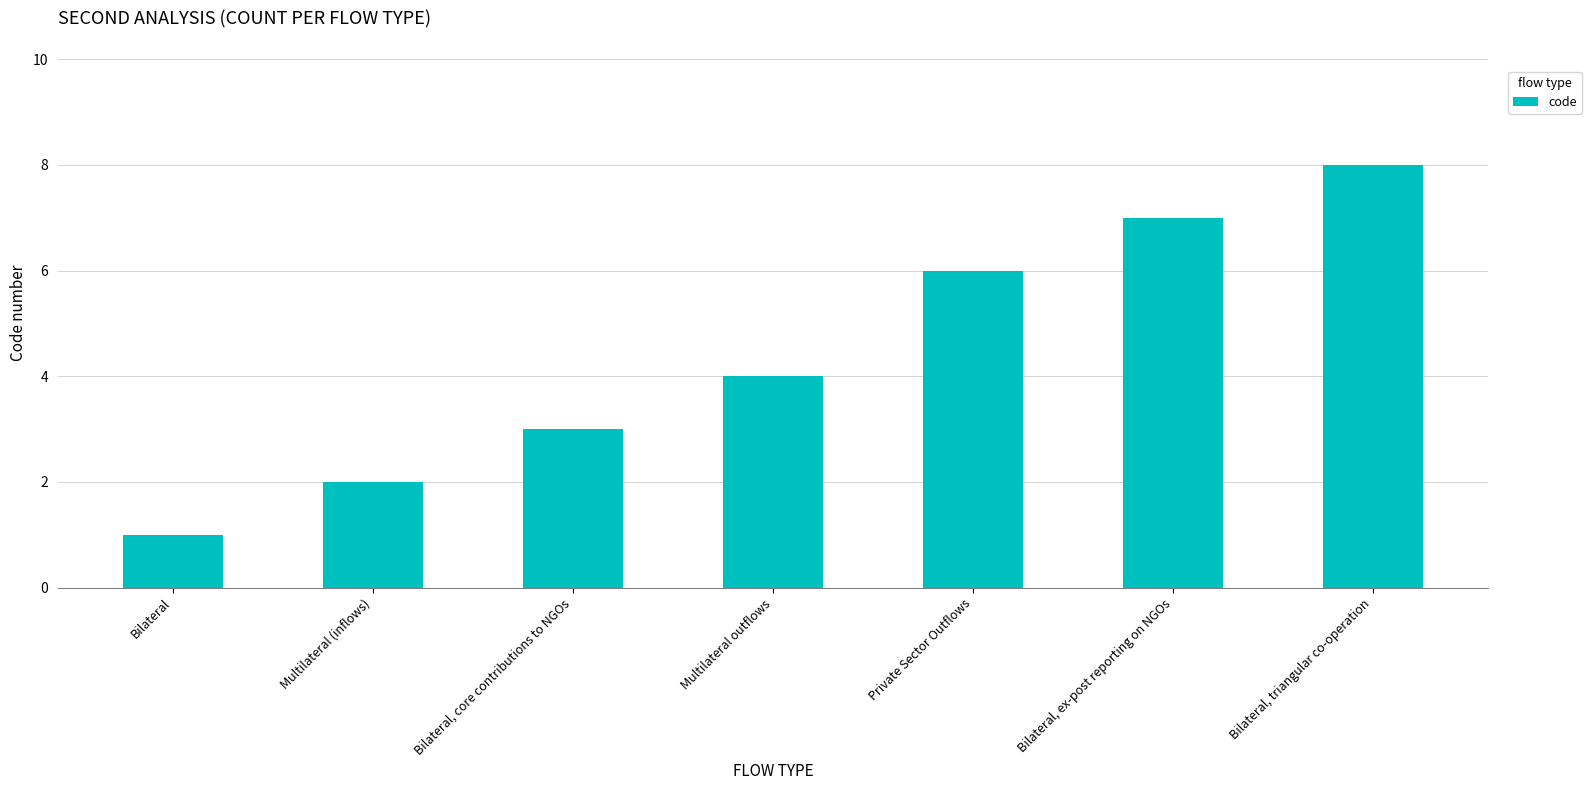

At which category does the chart reach its minimum across all series?

Bilateral